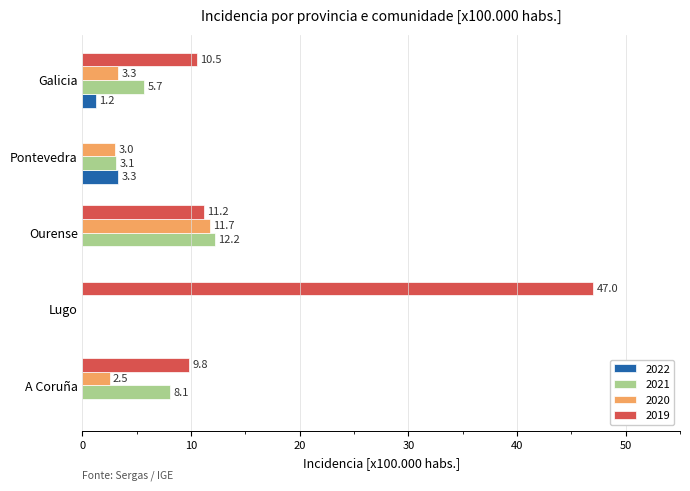

What is the highest value of the 2022 series?

3.3